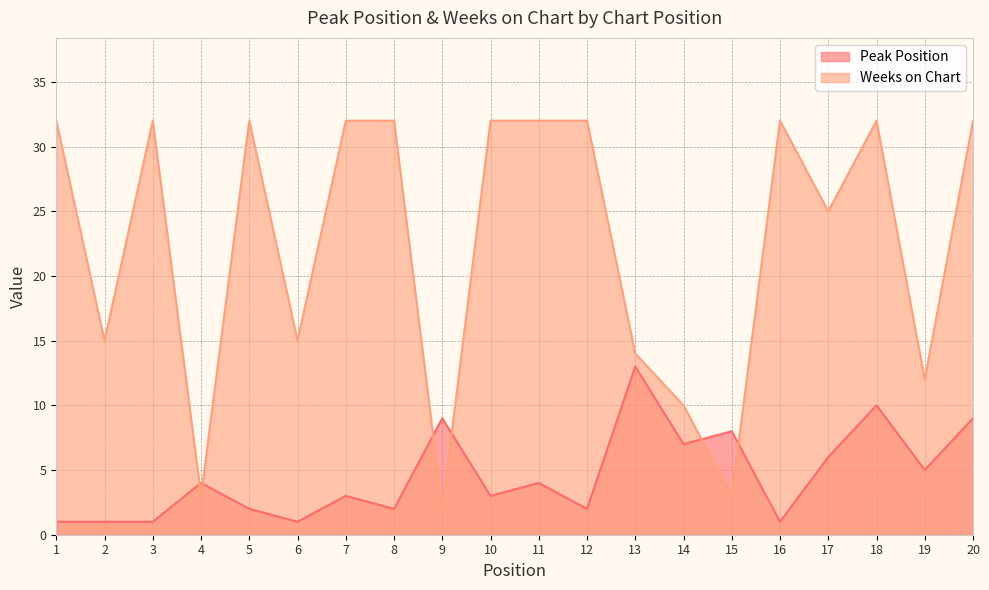

Is the value of Weeks on Chart at 20 greater than the value of Peak Position at 10?

Yes